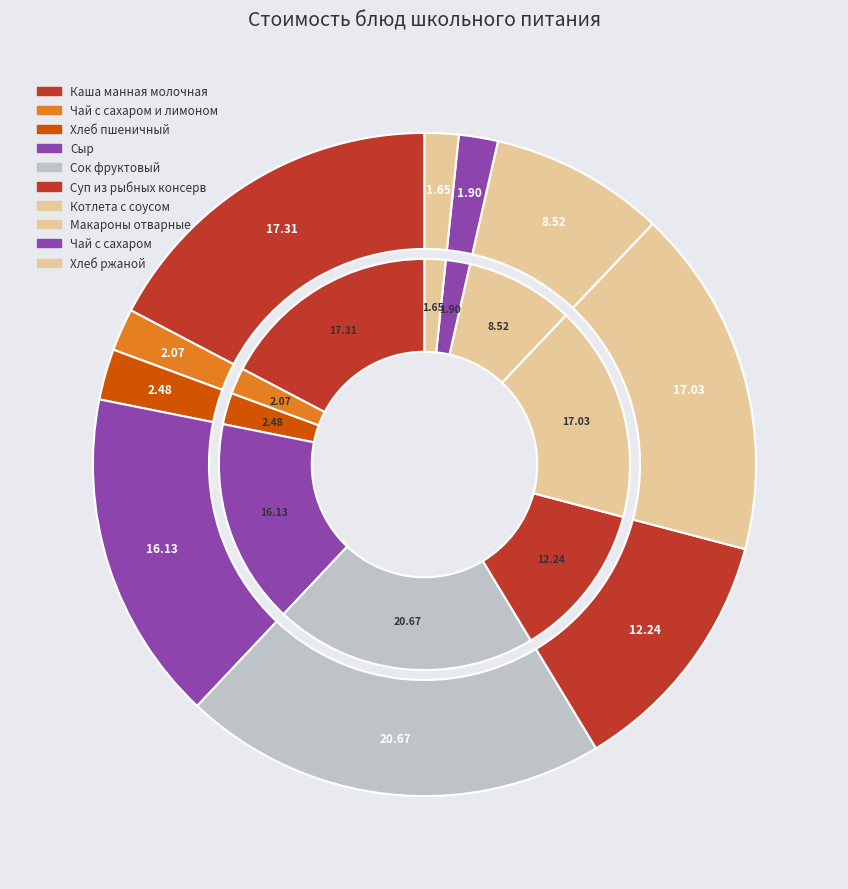

Does any single category account for the majority?

No